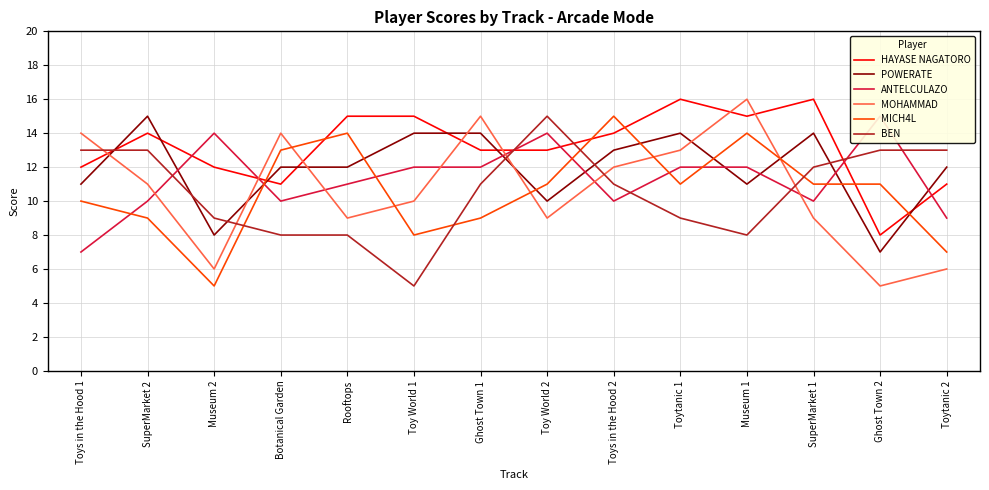

Reading left to right, extract all data points from this chart.

HAYASE NAGATORO: 12	14	12	11	15	15	13	13	14	16	15	16	8	11
POWERATE: 11	15	8	12	12	14	14	10	13	14	11	14	7	12
ANTELCULAZO: 7	10	14	10	11	12	12	14	10	12	12	10	15	9
MOHAMMAD: 14	11	6	14	9	10	15	9	12	13	16	9	5	6
MICH4L: 10	9	5	13	14	8	9	11	15	11	14	11	11	7
BEN: 13	13	9	8	8	5	11	15	11	9	8	12	13	13